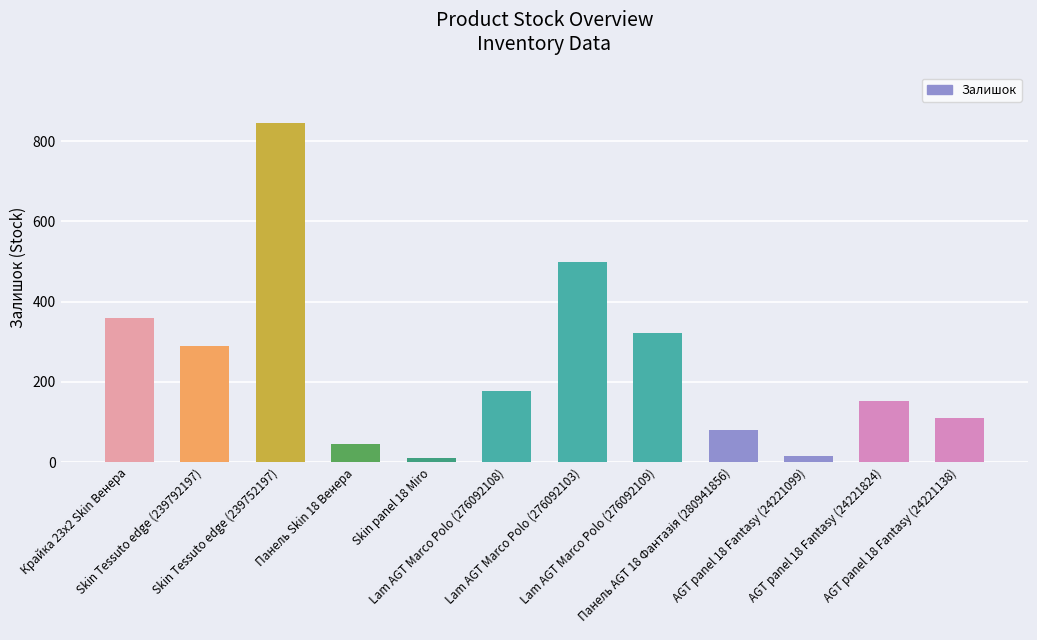

The value at Skin Tessuto edge (239792197) is 289. True or false?

True